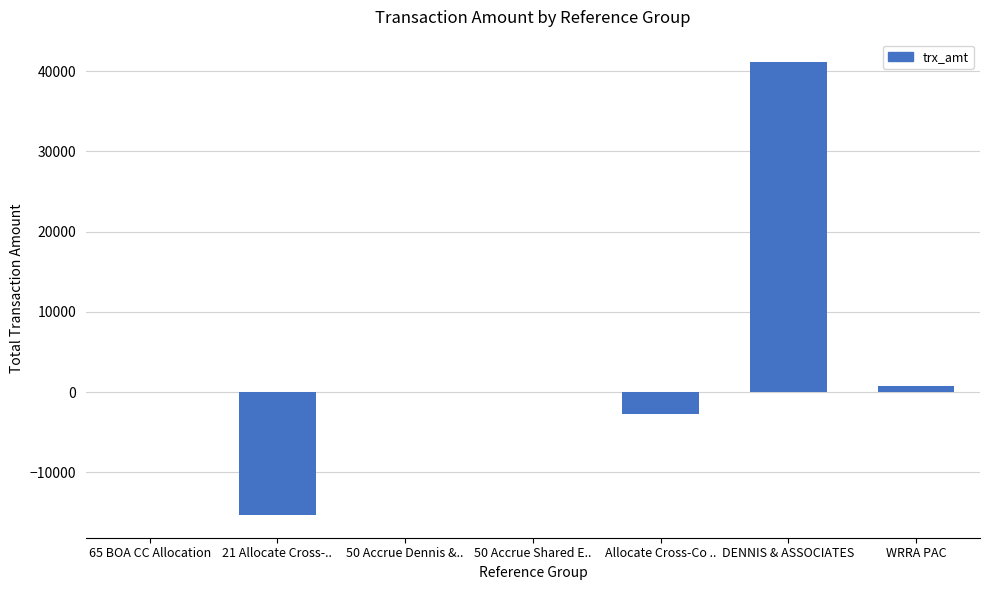

Which label corresponds to the largest value in the chart?

DENNIS & ASSOCIATES